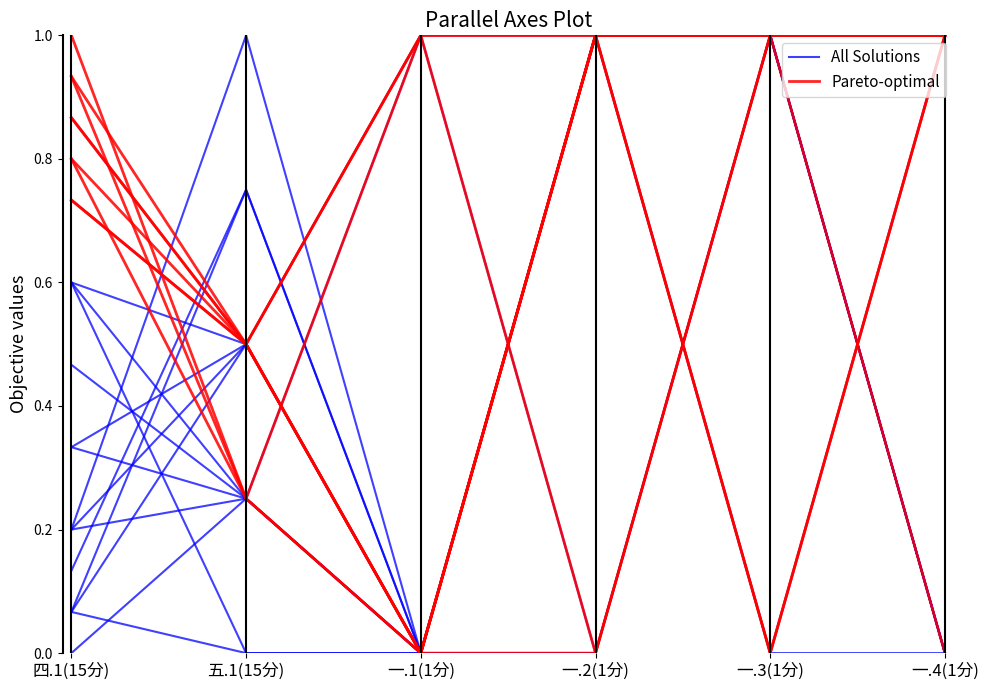

What is the maximum value shown in the chart?

1.0